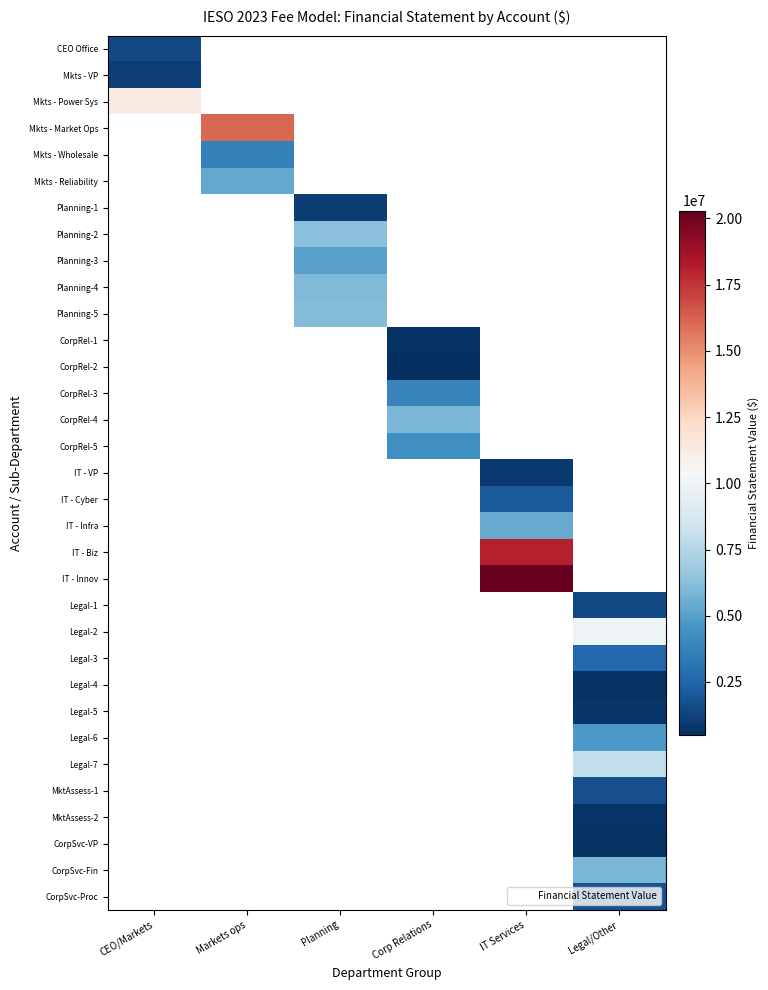

Between CEO/Markets and Planning, which is larger?

Planning